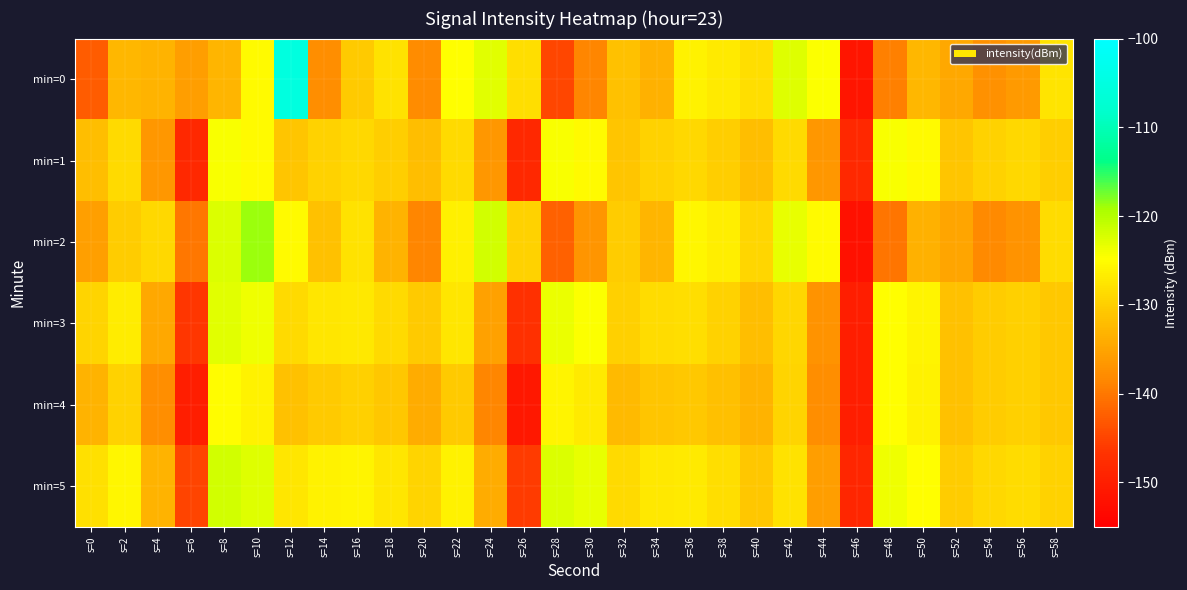

What is the total value across all series at s=18?

-777.8